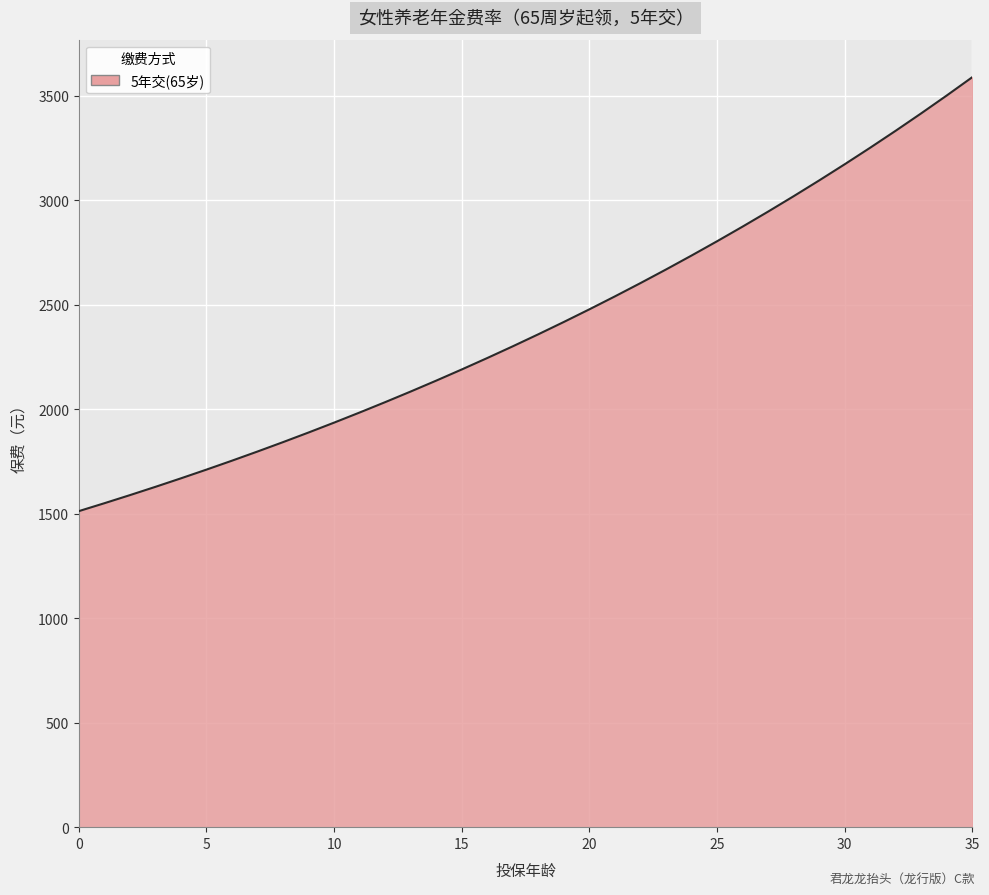

What is the difference between the maximum and minimum values?

2076.3